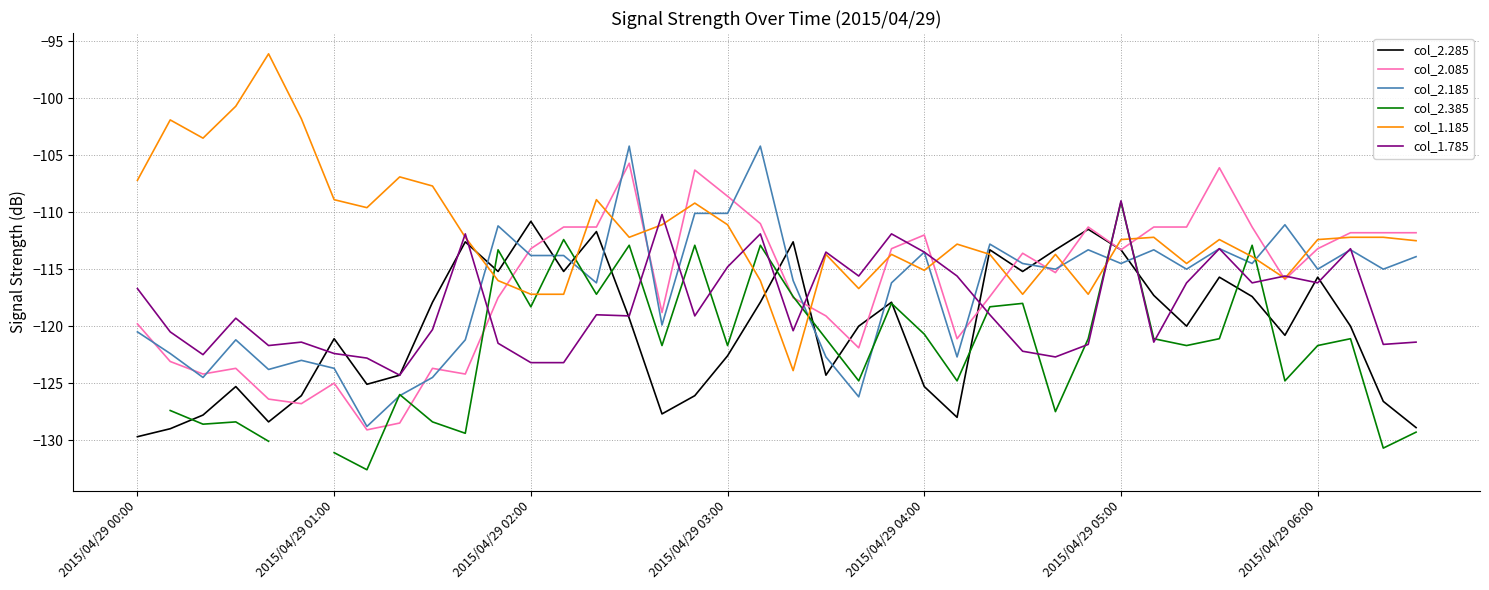

How many interior local peaks does the col_2.385 series have?

12